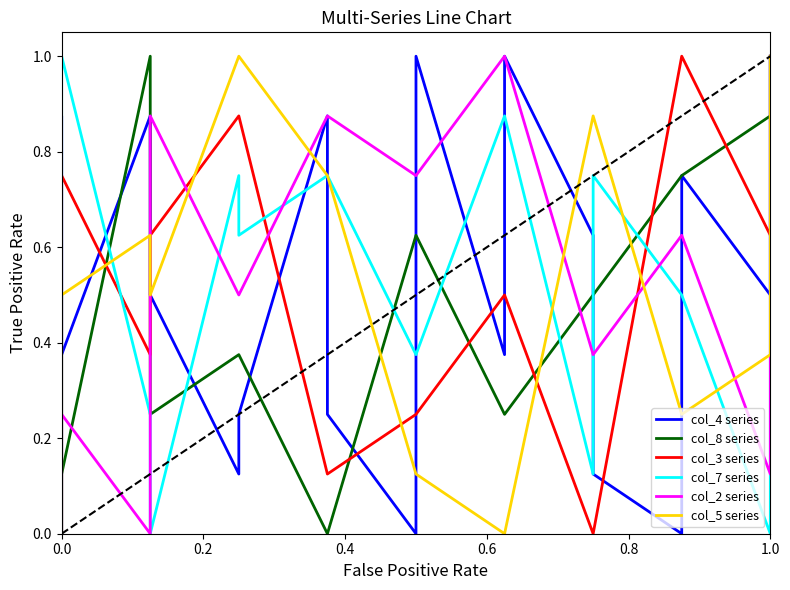

How many lines are shown in the chart?

6